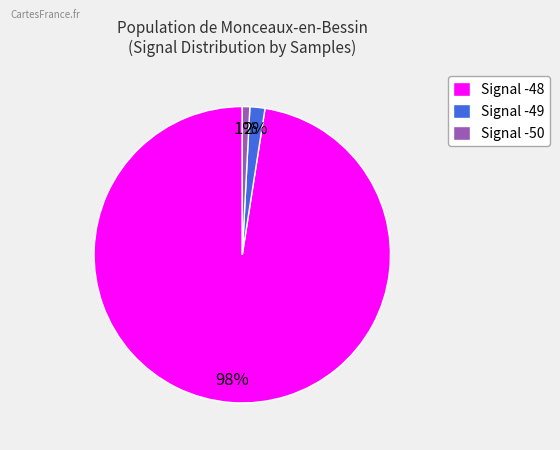

Is it true that Signal -48 is 98% of the pie?

True